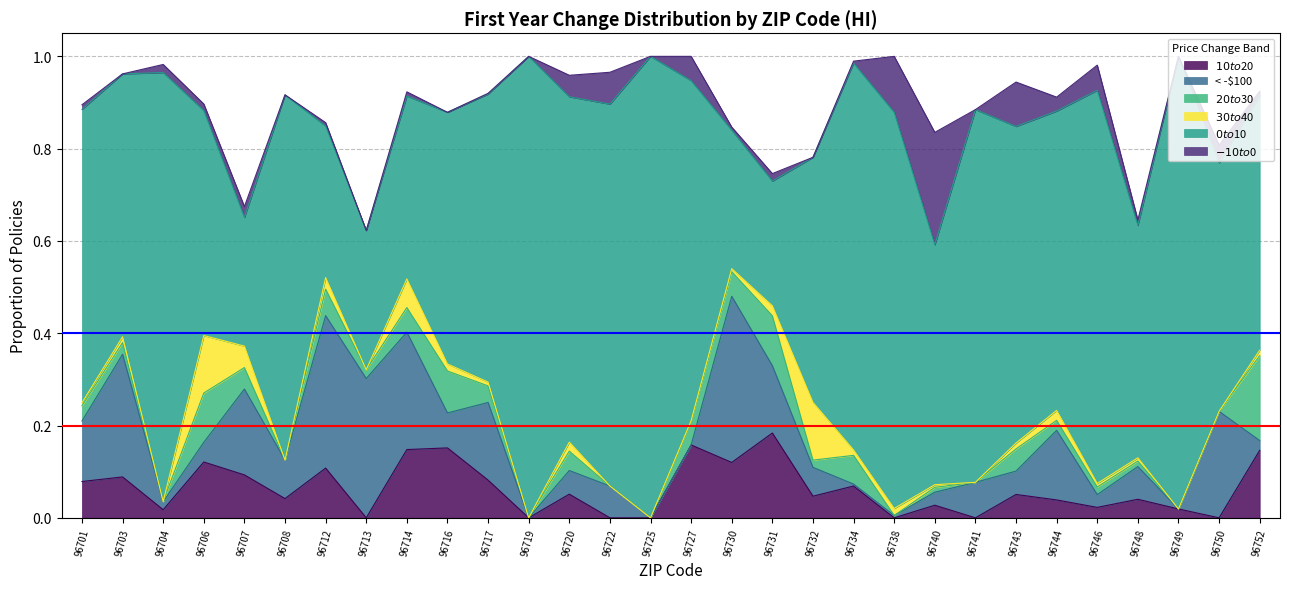

How many interior local peaks does the $-10 to $0 series have?

12